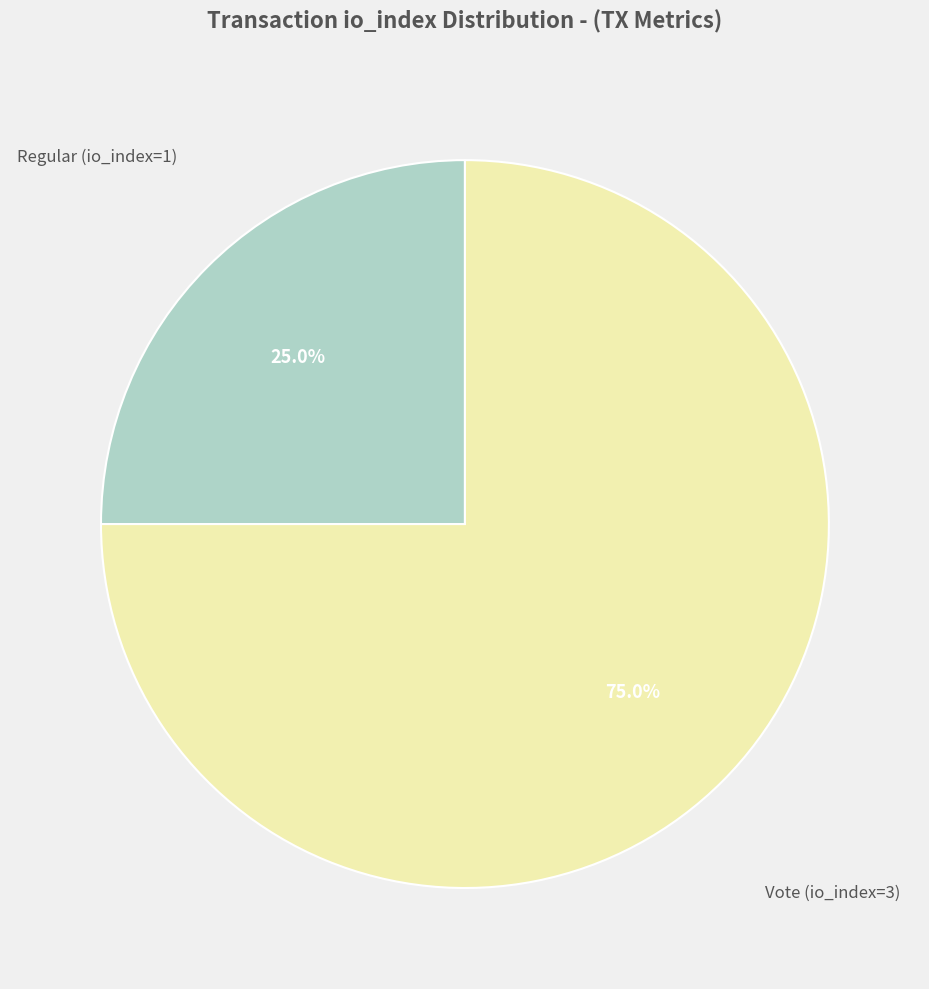

Does any single category account for the majority?

Yes